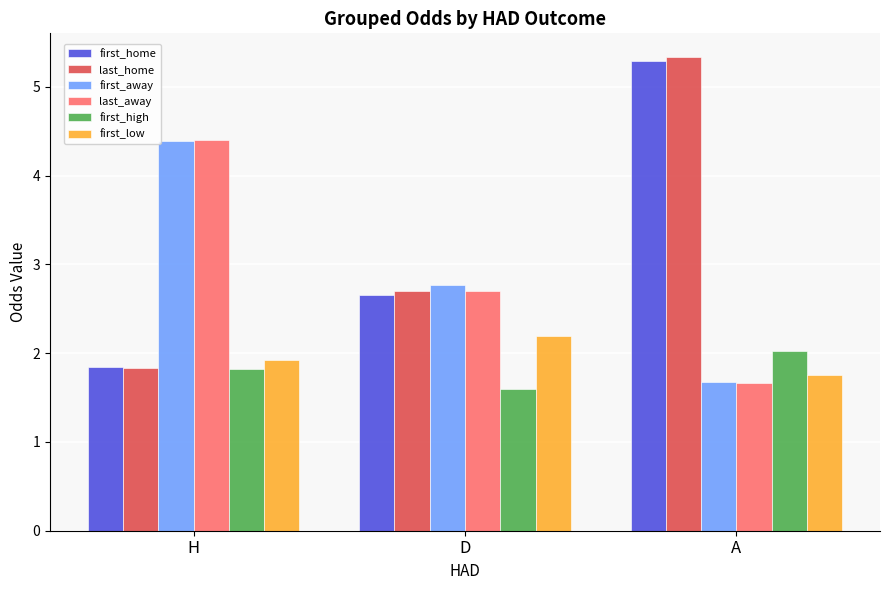

What is the sum of the first_high values at D and A?

3.6